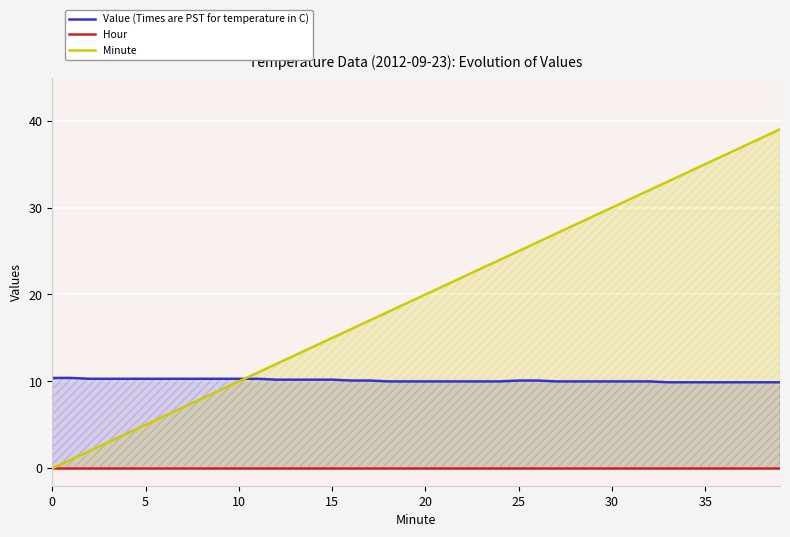

Between which two adjacent categories do Value (Times are PST for temperature in C) and Minute first intersect?

10 and 11